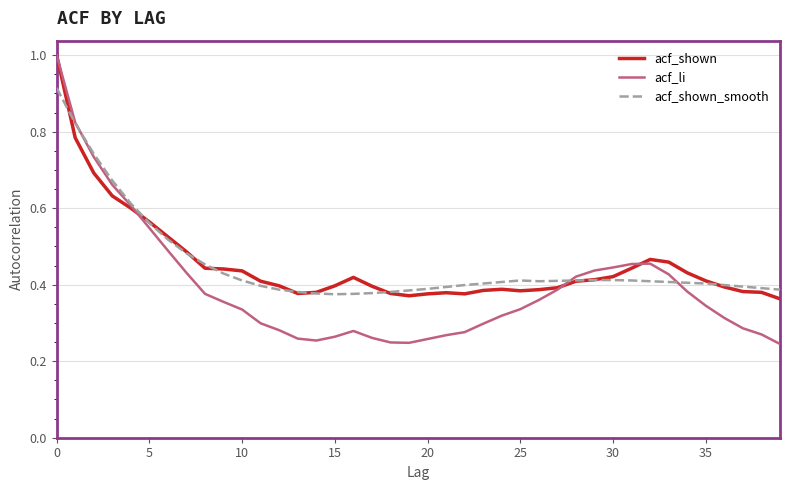

Which series ends up on top after the final intersection of acf_li and acf_shown_smooth?

acf_shown_smooth